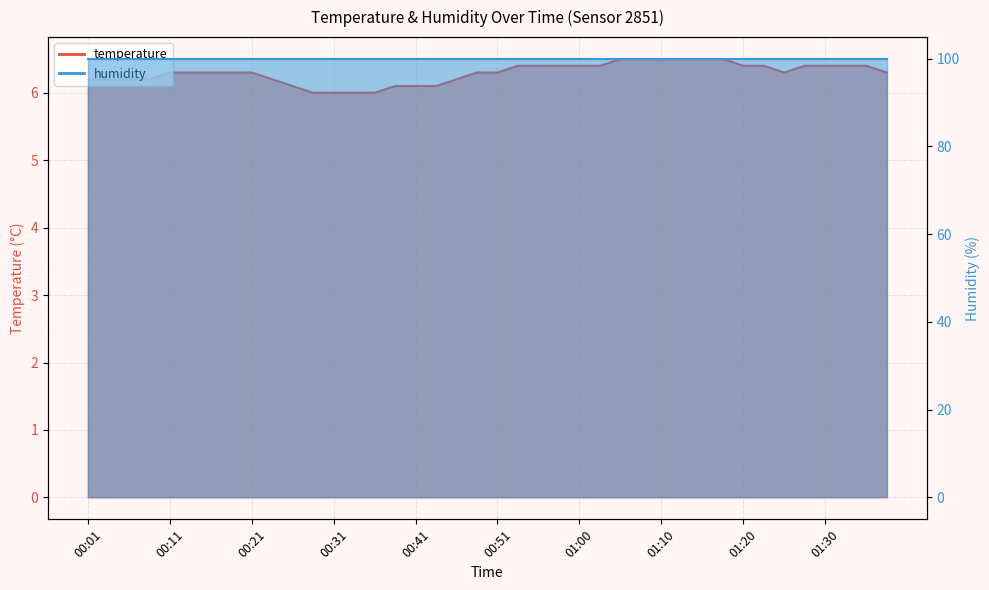

Rank the categories by value from lowest to highest.

00:28, 00:31, 00:33, 00:36, 00:26, 00:38, 00:41, 00:43, 00:01, 00:04, 00:06, 00:09, 00:23, 00:46, 00:11, 00:14, 00:16, 00:18, 00:21, 00:48, 00:51, 01:25, 01:37, 00:53, 00:55, 00:58, 01:00, 01:03, 01:20, 01:23, 01:27, 01:30, 01:32, 01:35, 01:05, 01:08, 01:10, 01:13, 01:15, 01:18